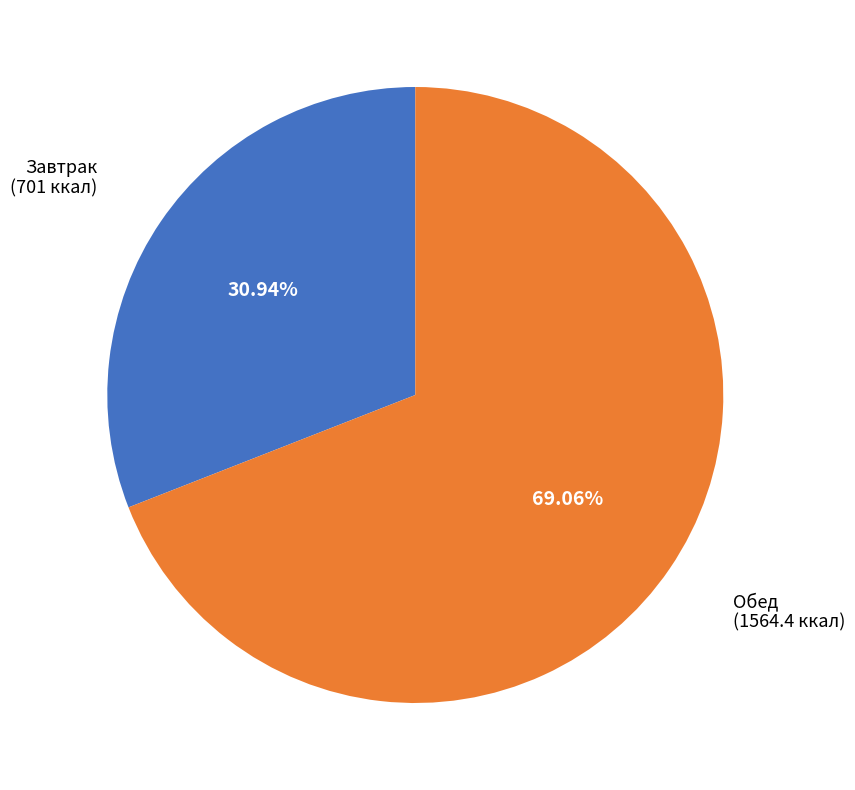

Is there any slice that represents more than half of the pie?

Yes